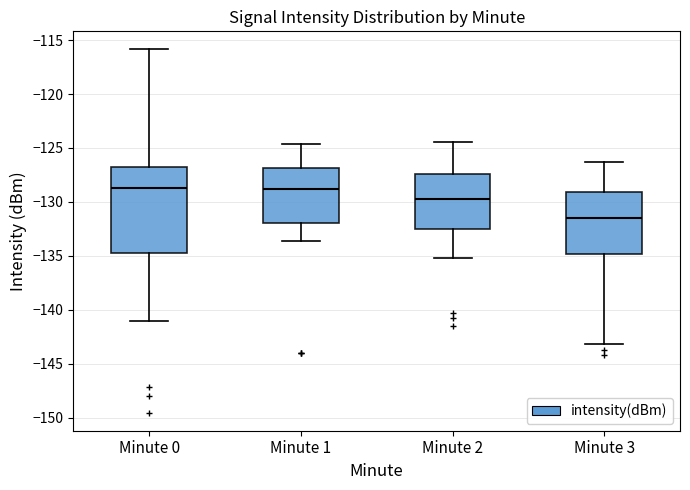

Which box is the tallest, from its lower edge to its upper edge?

Minute 0